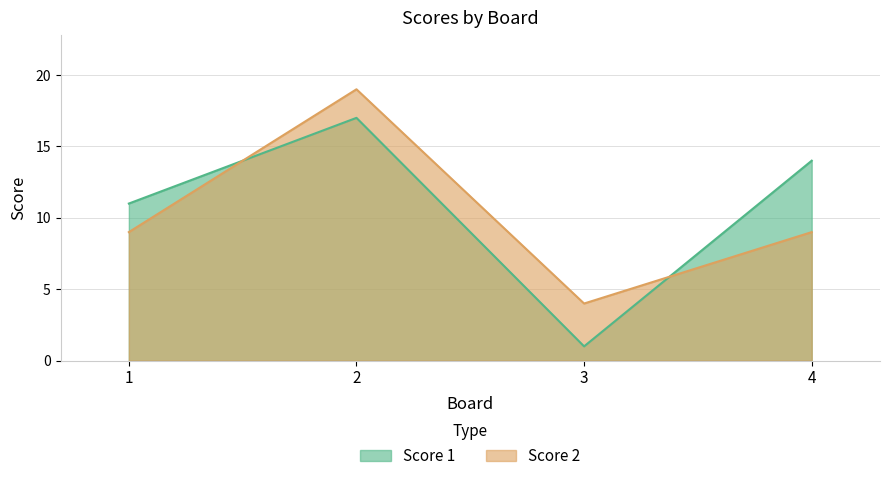

What is the maximum value for Score 2?

19